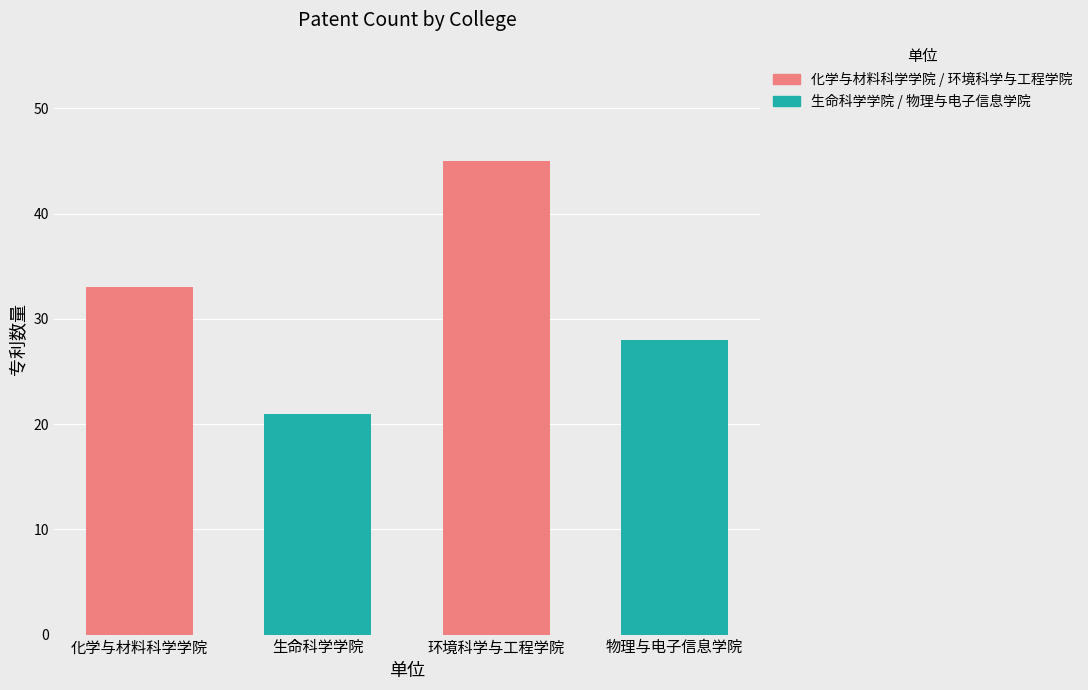

Is it true that the value at 生命科学学院 is 37?

False